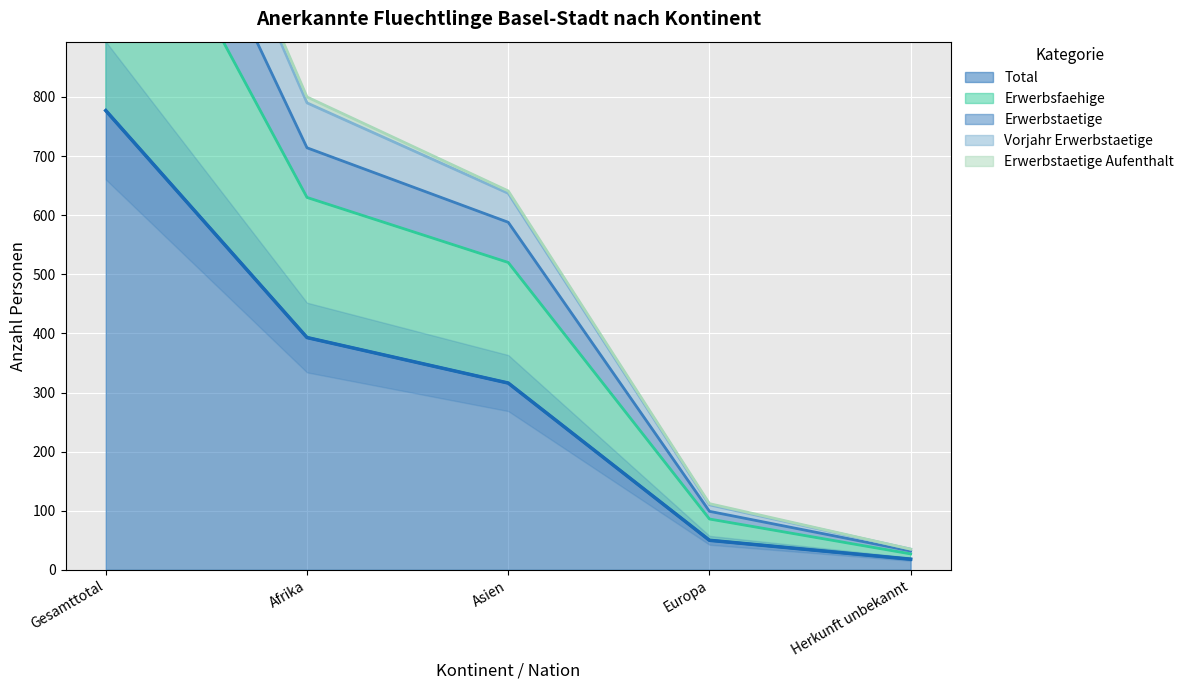

The Vorjahr Erwerbstaetige series shows 112 at Europa. True or false?

True